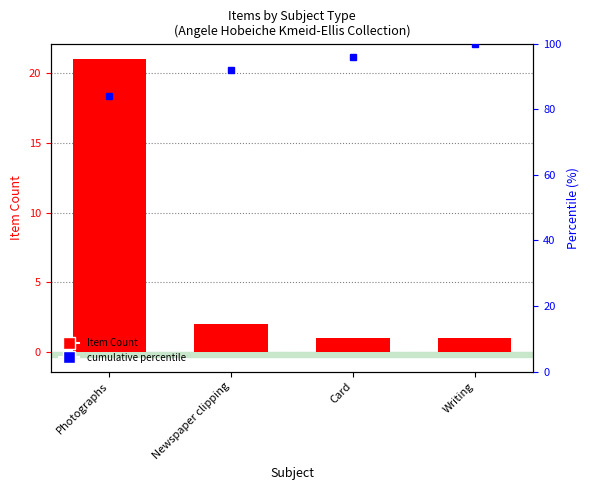

True or false: the data shows 2 at Newspaper clipping.

True